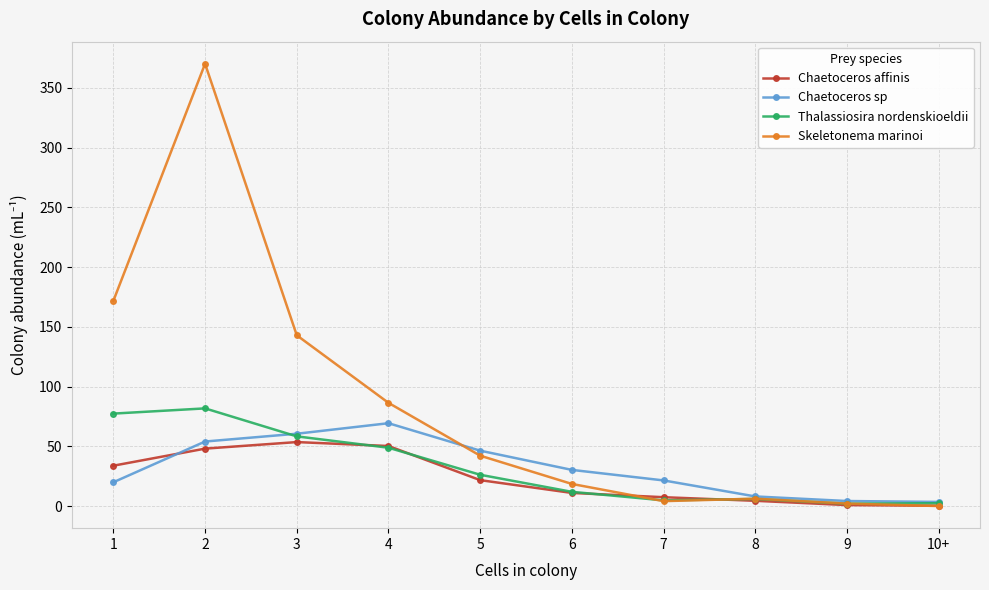

At which category does Chaetoceros sp reach its first local peak?

4